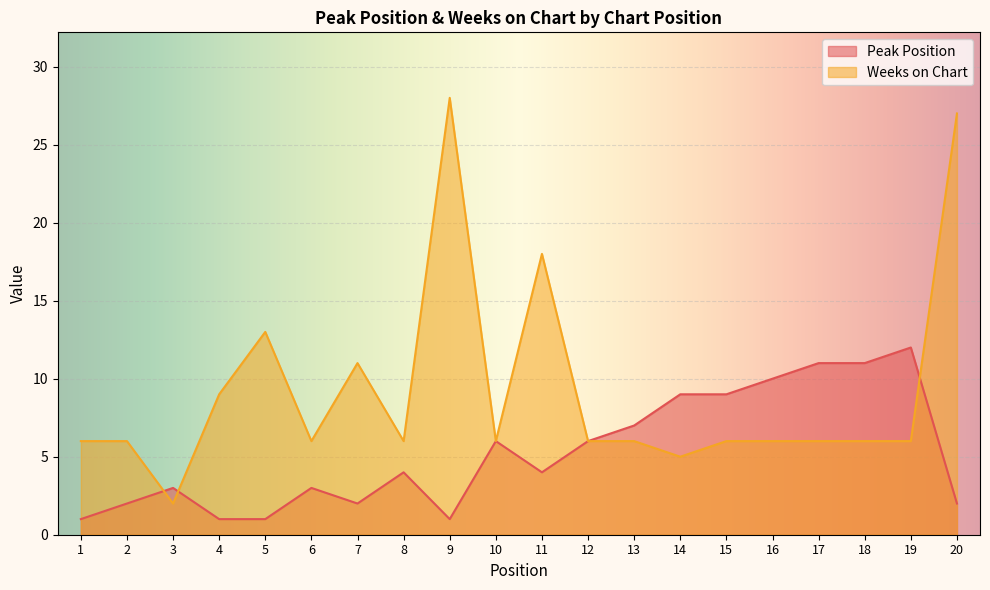

True or false: Peak Position and Weeks on Chart intersect in this chart.

True